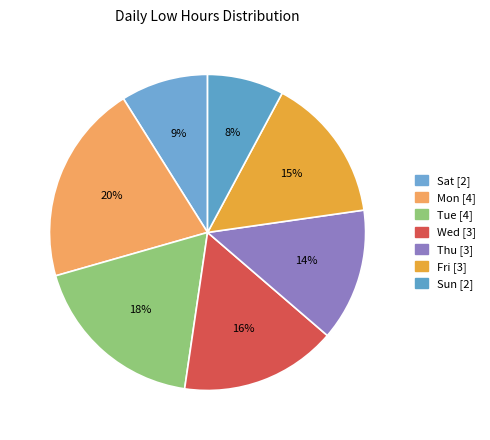

Which slice is the smallest?

12-Sun